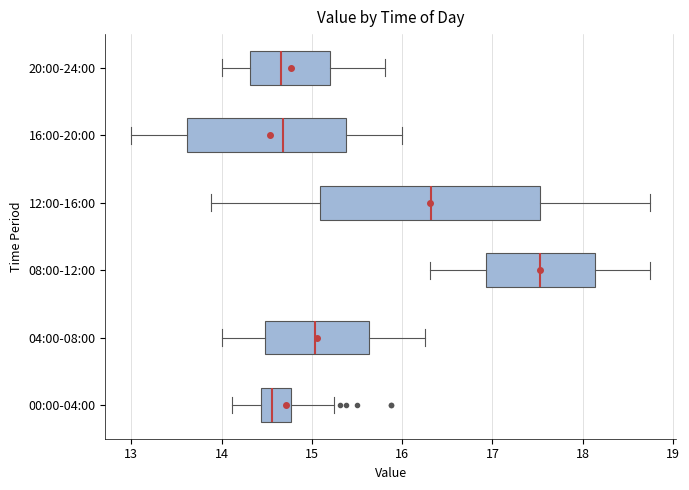

Comparing the boxes themselves (not the whiskers), which one is the widest?

12:00-16:00